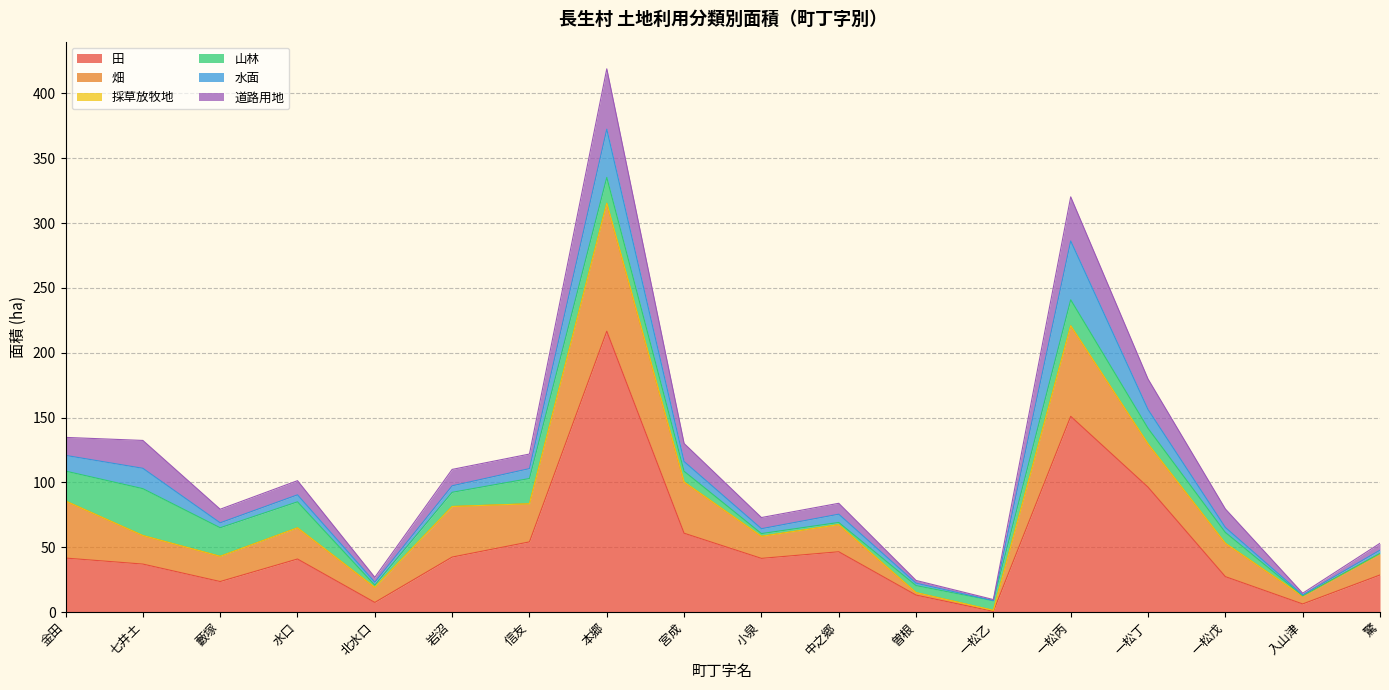

What is the average value of the 水面 series?

9.8